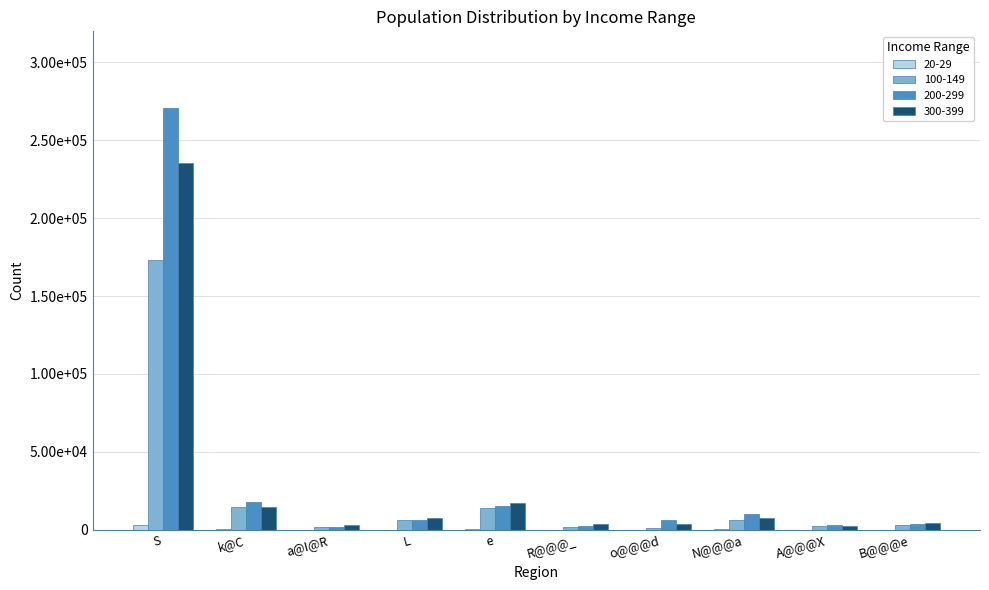

Reading left to right, transcribe all the data shown in this chart.

20-29: 2980	176	0	100	399	0	54	164	0	71
100-149: 172973	14439	2017	5990	14153	1584	1283	6286	2528	3112
200-299: 270860	17457	1413	5922	15351	2124	6524	10330	3143	3927
300-399: 235364	14523	3209	7170	17255	3324	3424	7556	2069	4353